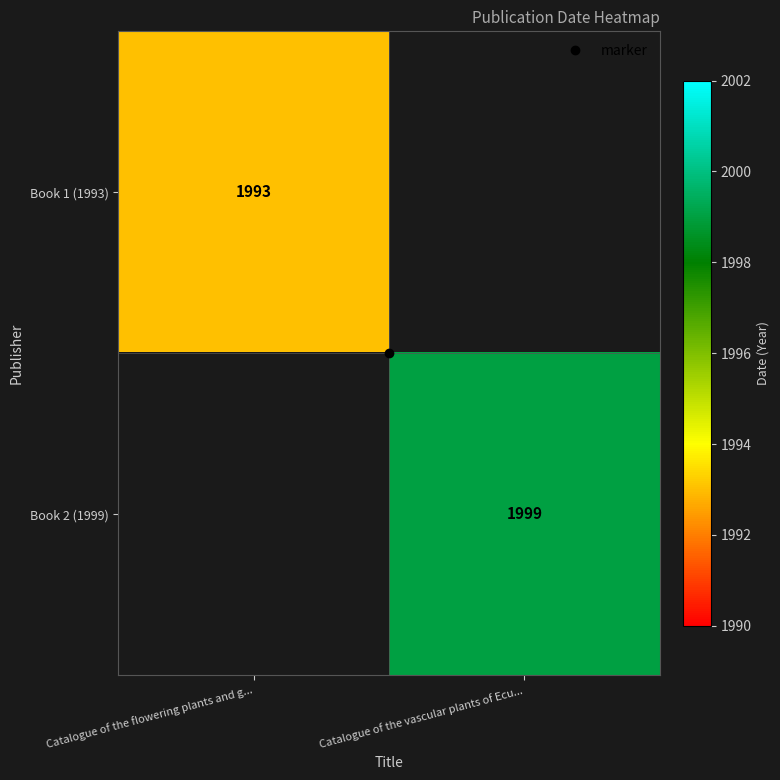

What is the maximum value shown in the chart?

1999.0